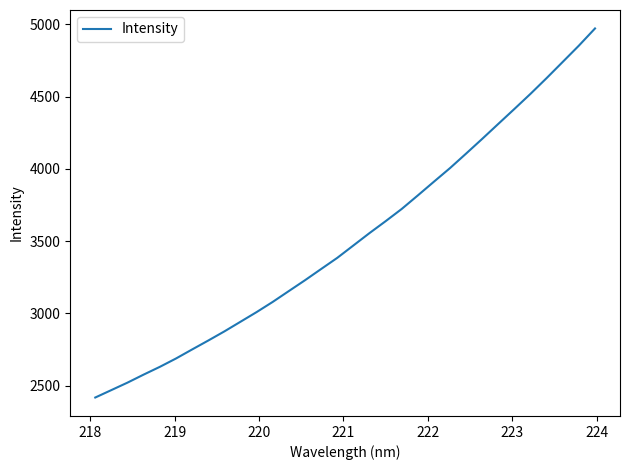

How many lines are shown in the chart?

1